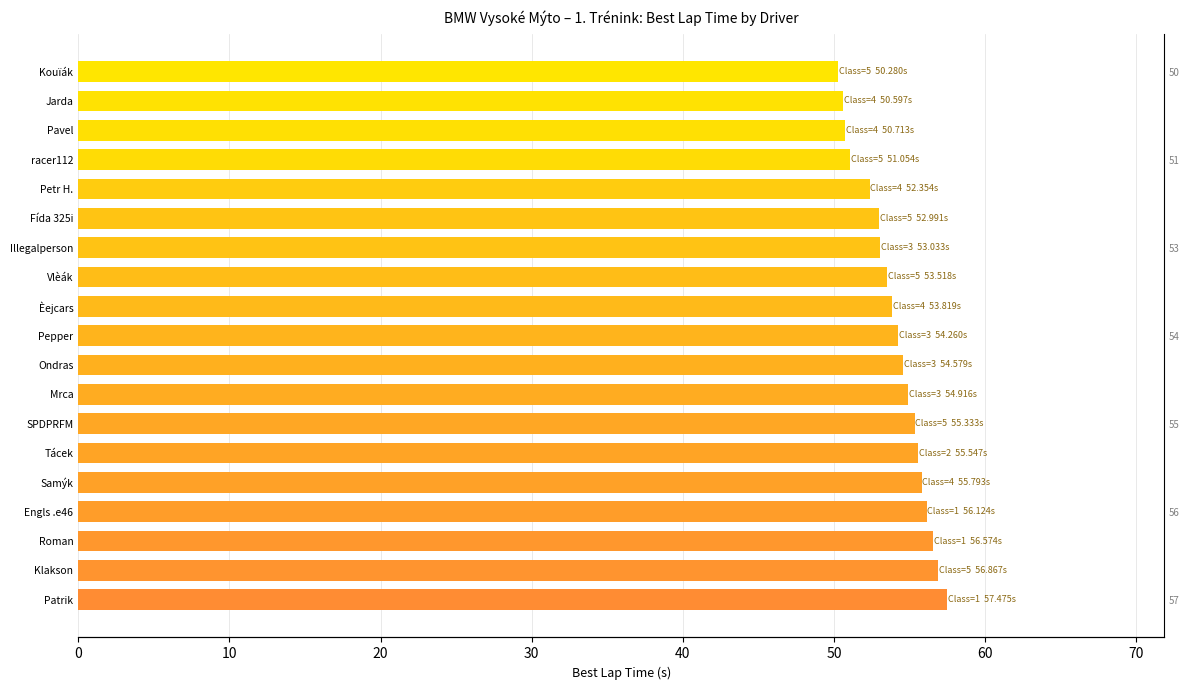

What is the value of the 3rd bar from the left?

56.6